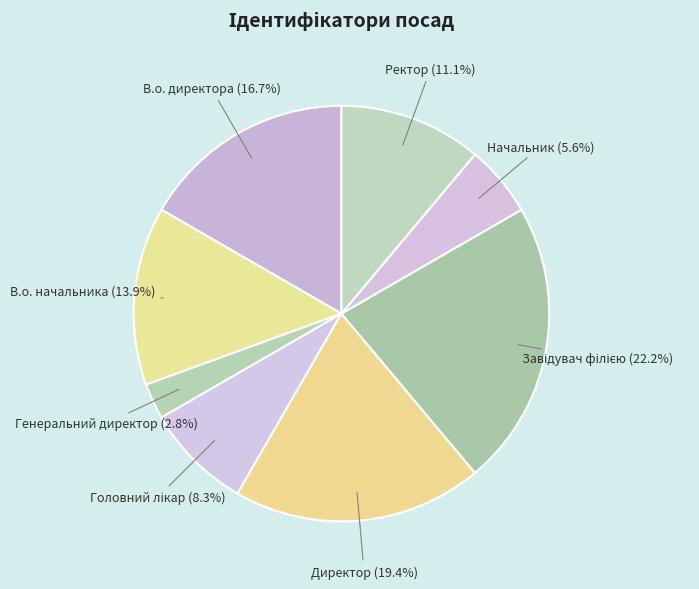

How many slices are in this pie chart?

8